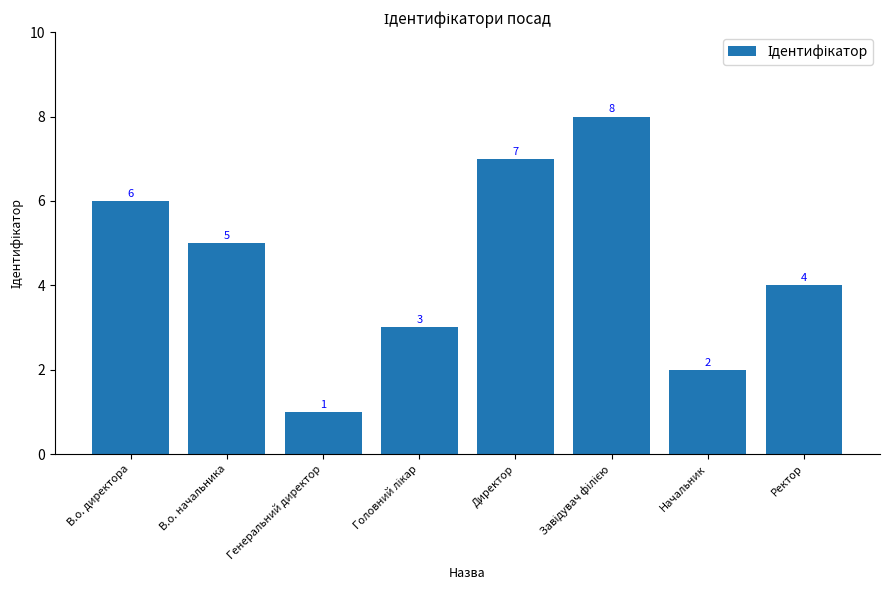

At which label does the data first exceed 5?

В.о. директора